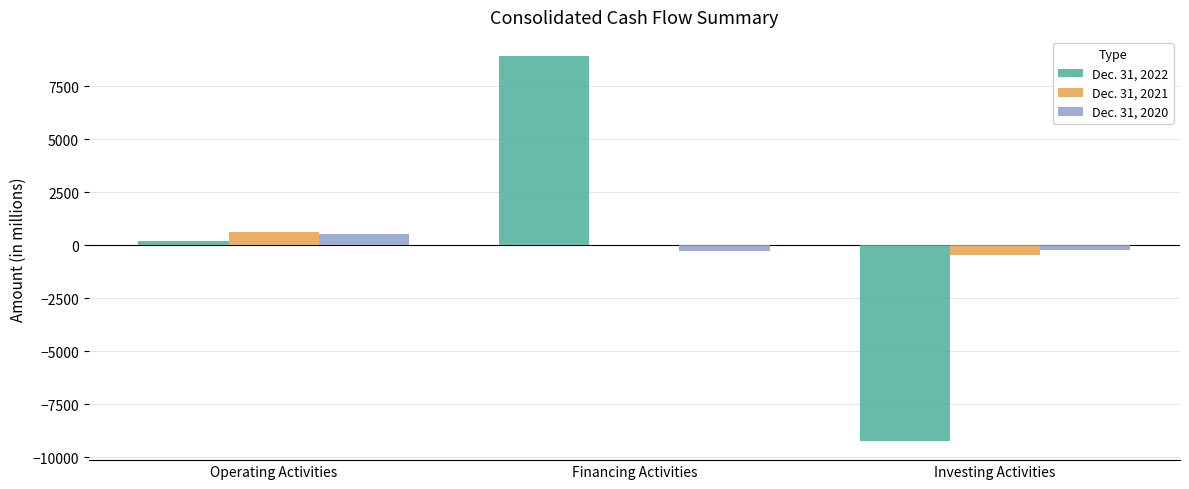

Which series has the largest range (max minus min)?

Dec. 31, 2022